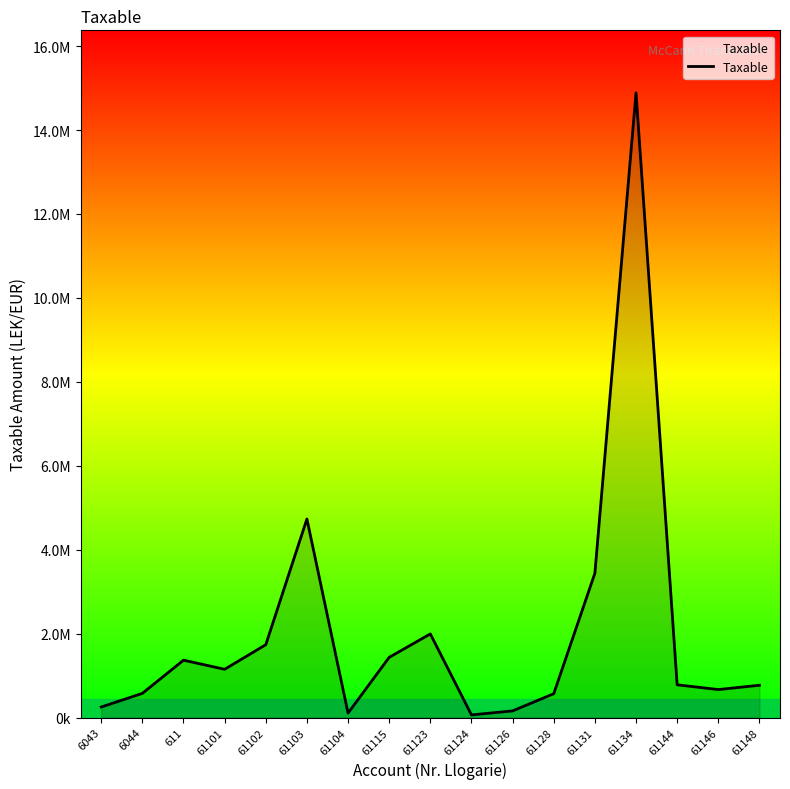

Is this an area chart (filled region under the line)?

Yes